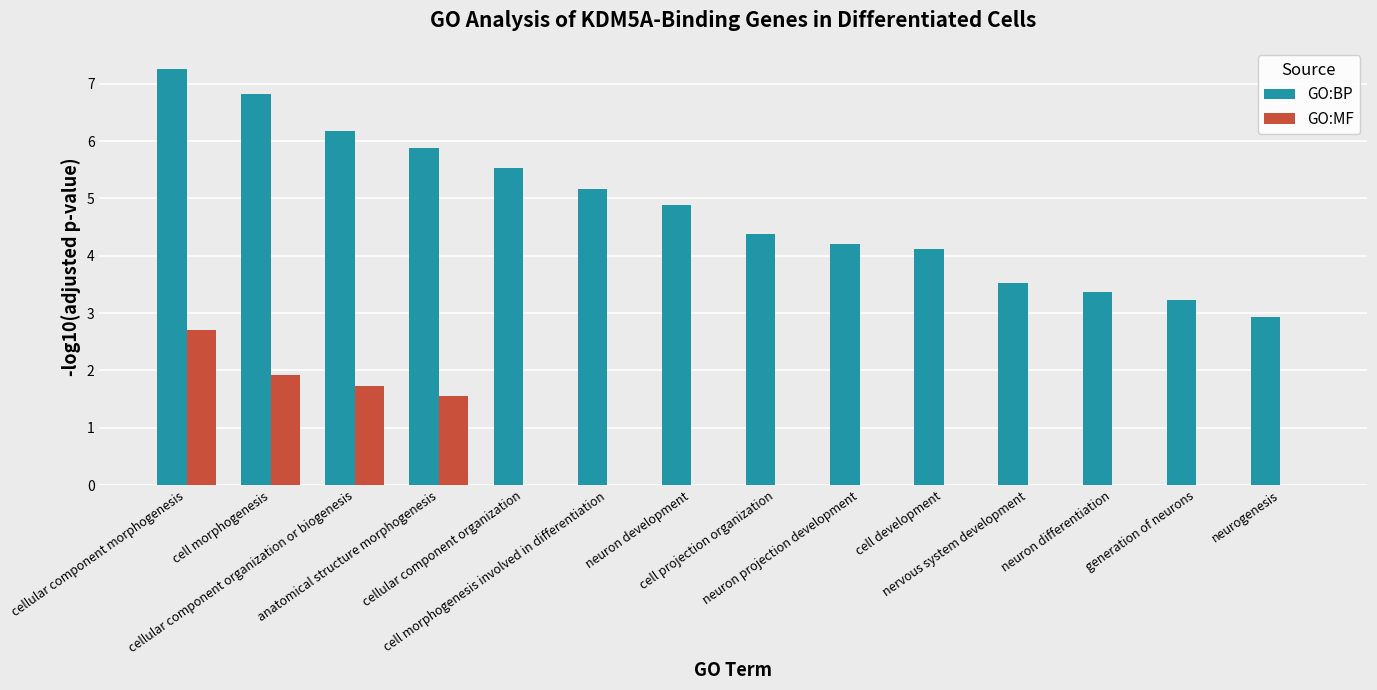

What is the spread (max minus min) of values at cell morphogenesis?

4.9